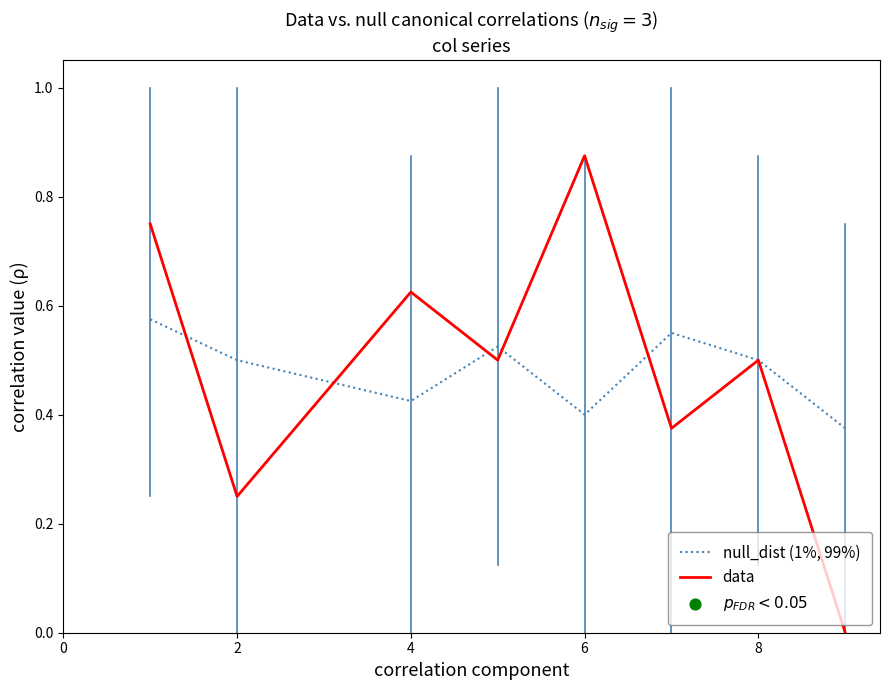

List the series in order of their peak value, highest first.

data, null_dist (1%, 99%)